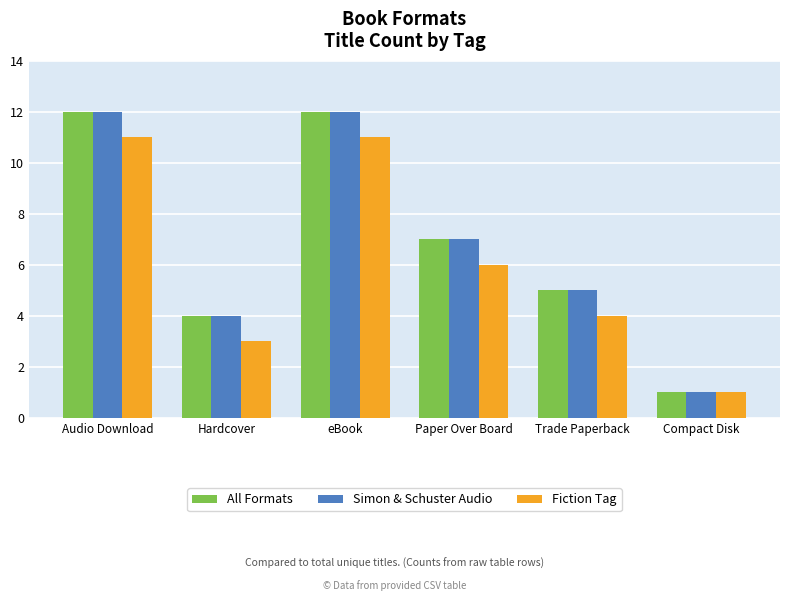

What is the greatest value displayed?

12